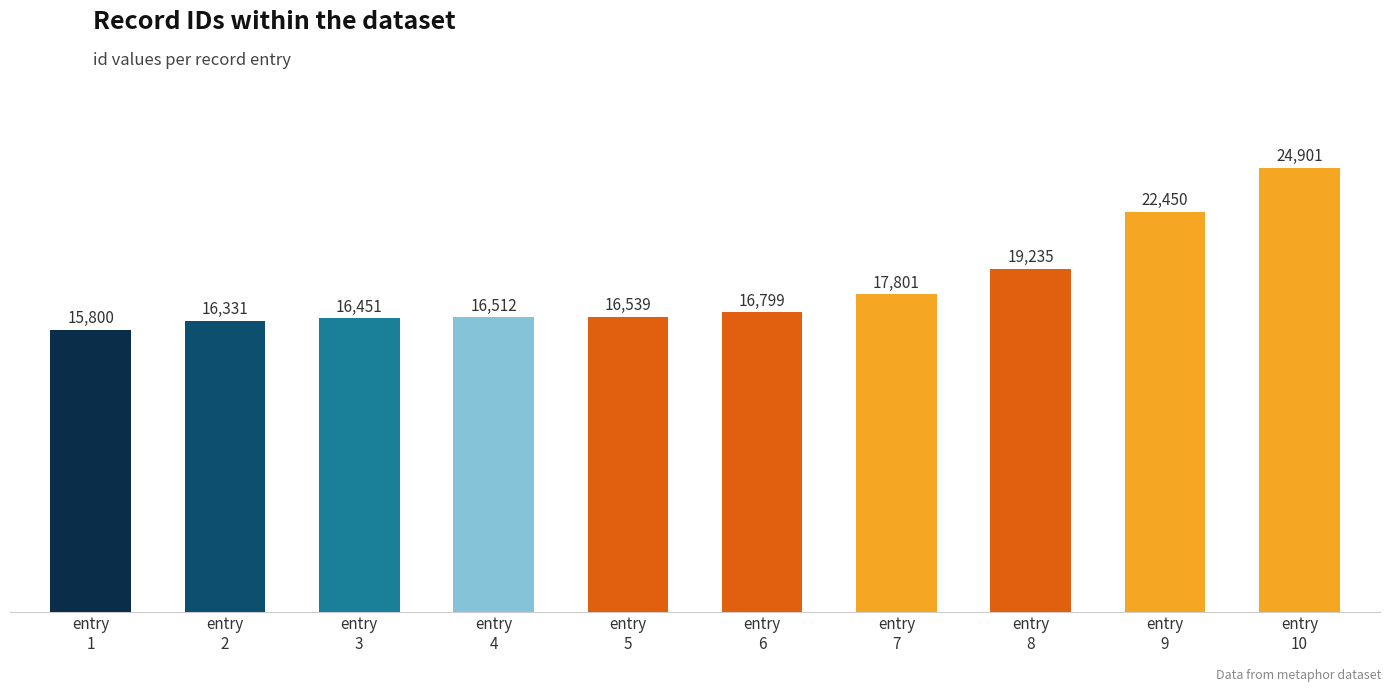

Where is the data nearest to the value 20350?

entry
8